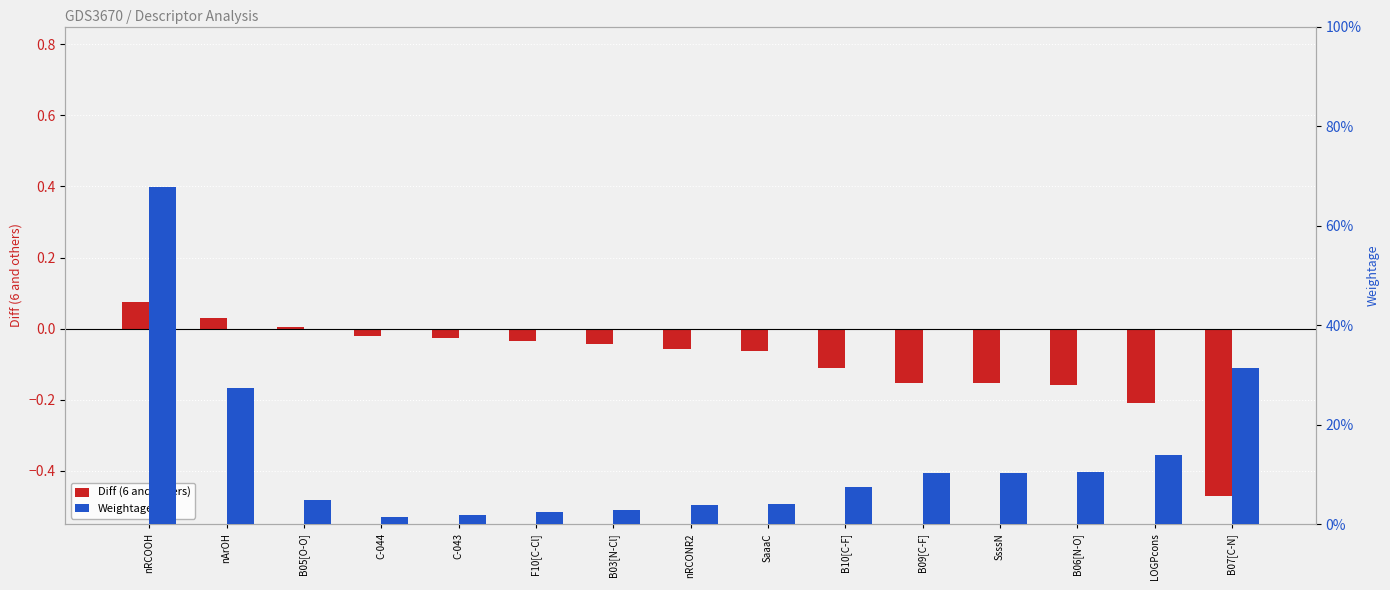

What is the difference between the maximum and minimum values in the Weightage series?

0.7